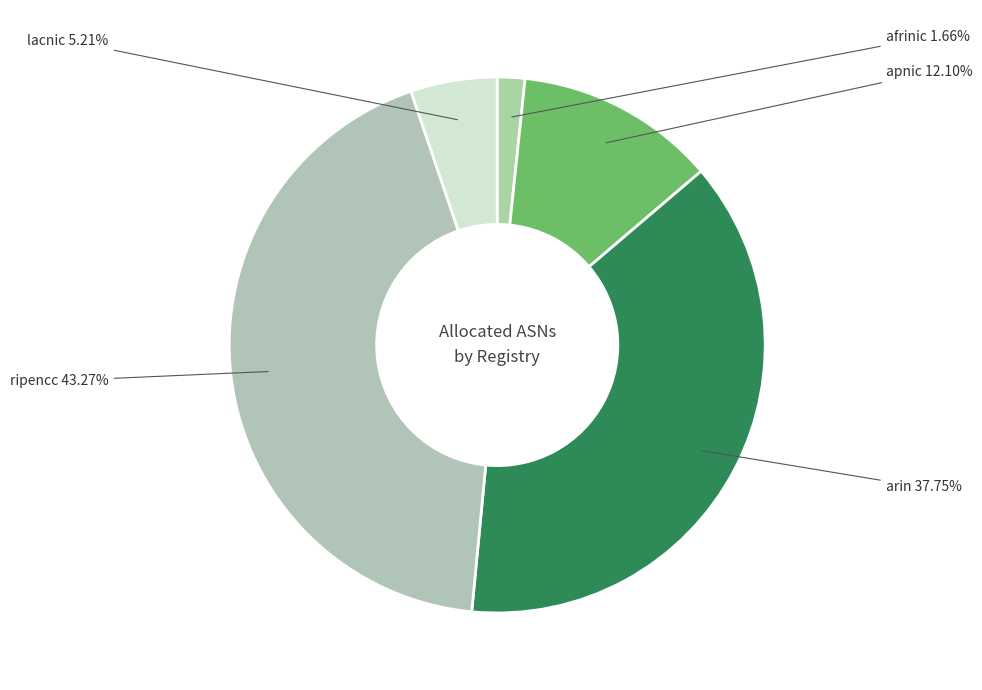

To the nearest percent, what is the average slice percentage?

20%